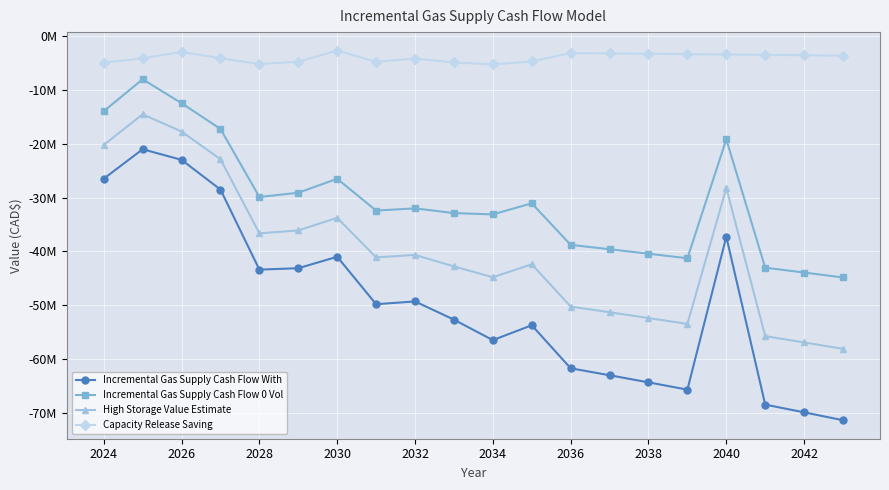

What are all the series names shown in the legend?

Incremental Gas Supply Cash Flow With, Incremental Gas Supply Cash Flow 0 Vol, High Storage Value Estimate, Capacity Release Saving